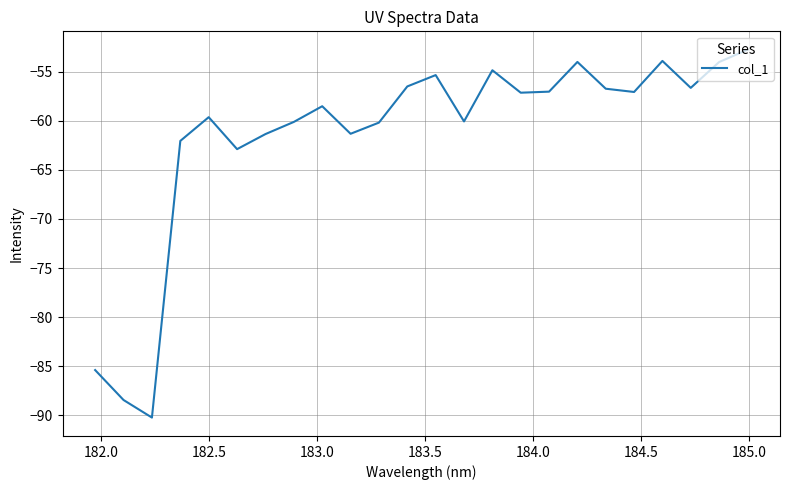

What is the difference between the maximum and minimum values?

37.5